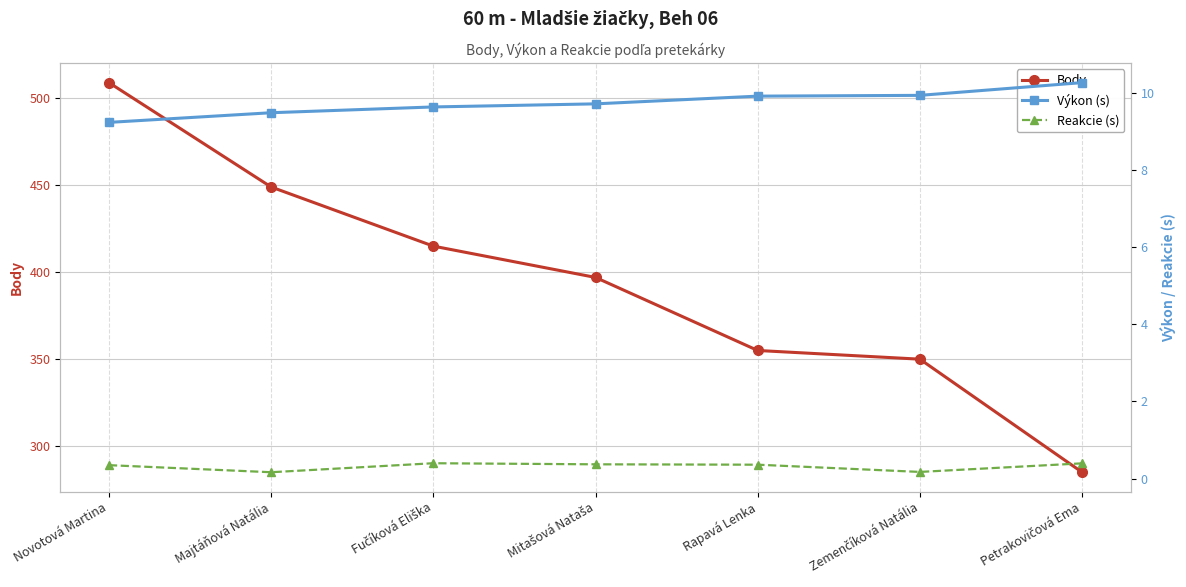

Which label corresponds to the largest value in the chart?

Novotová Martina